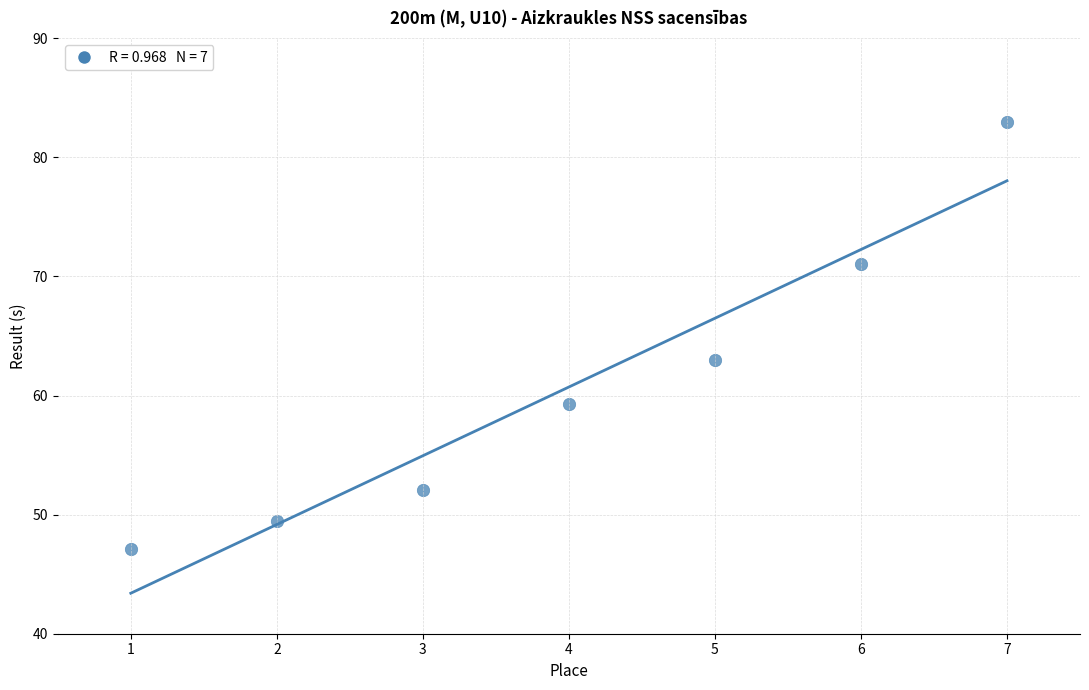

What is the average X value?

4.0